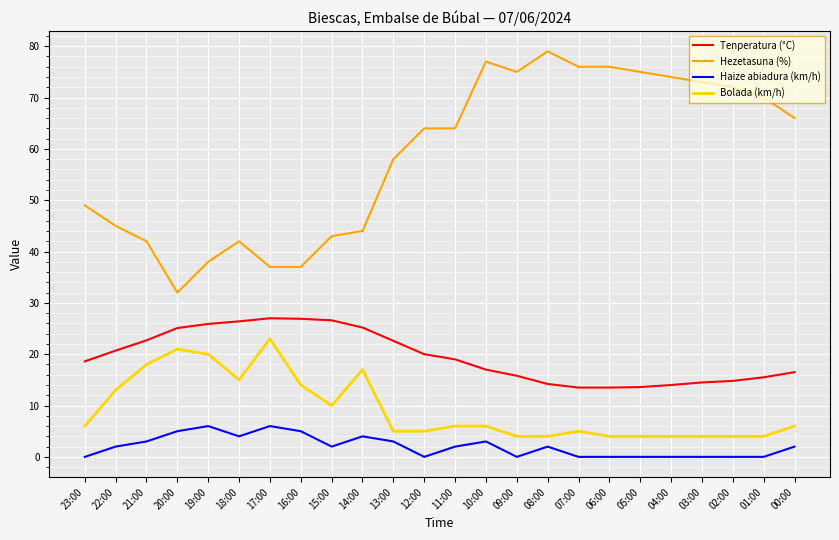

What is the total value across all series at 14:00?

90.2